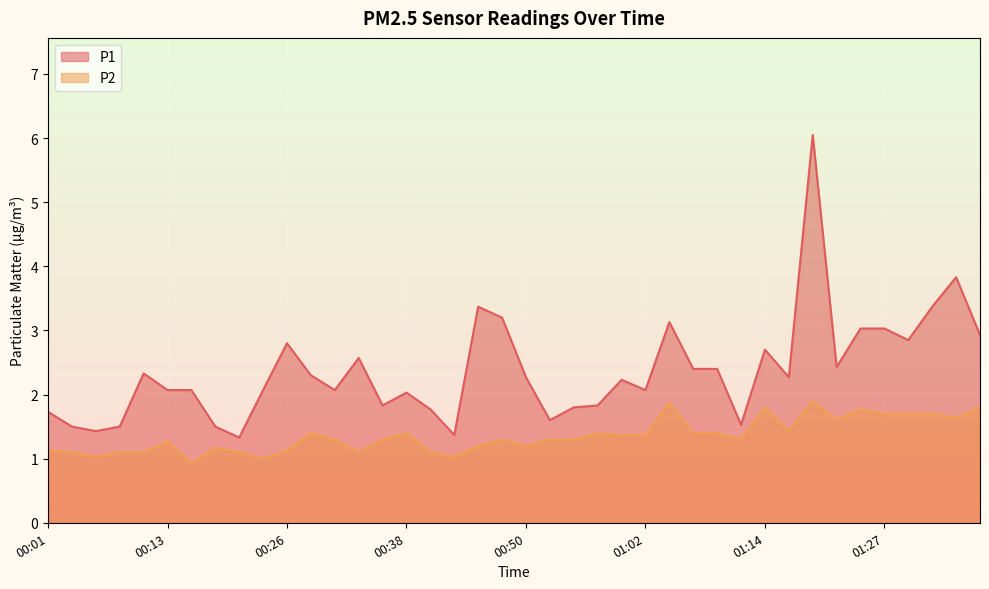

Is the value of P2 at 00:26 greater than the value of P1 at 01:07?

No